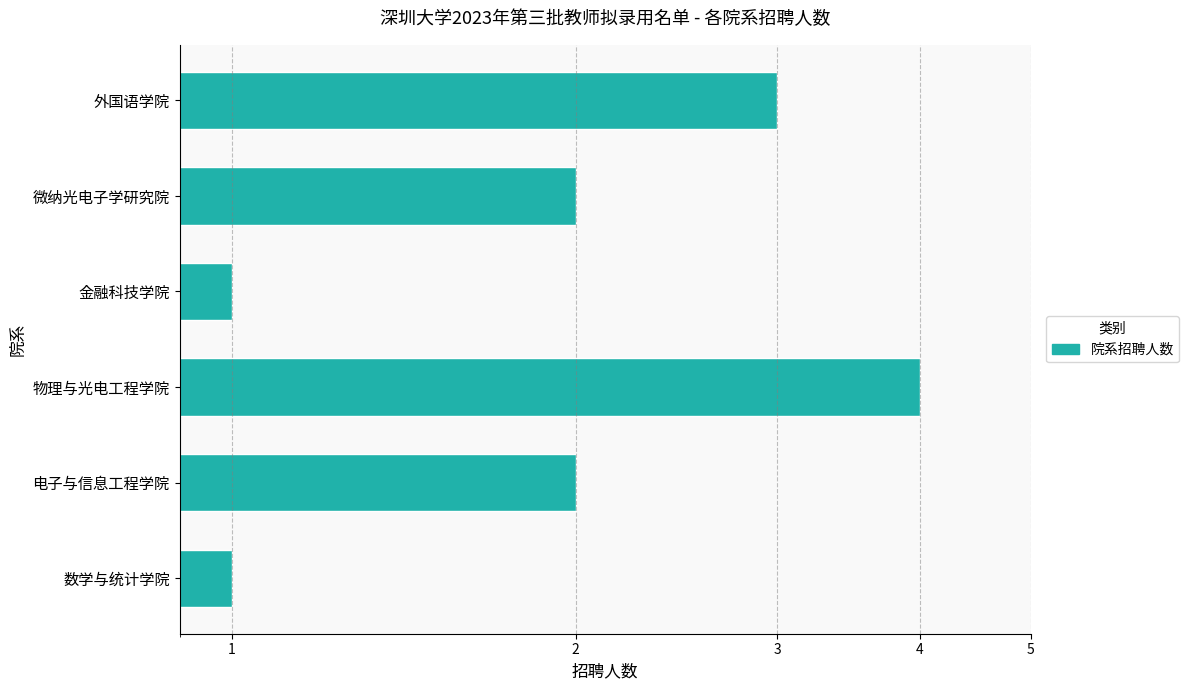

Approximately how many times larger is the value at 4 compared to 1?

1.0